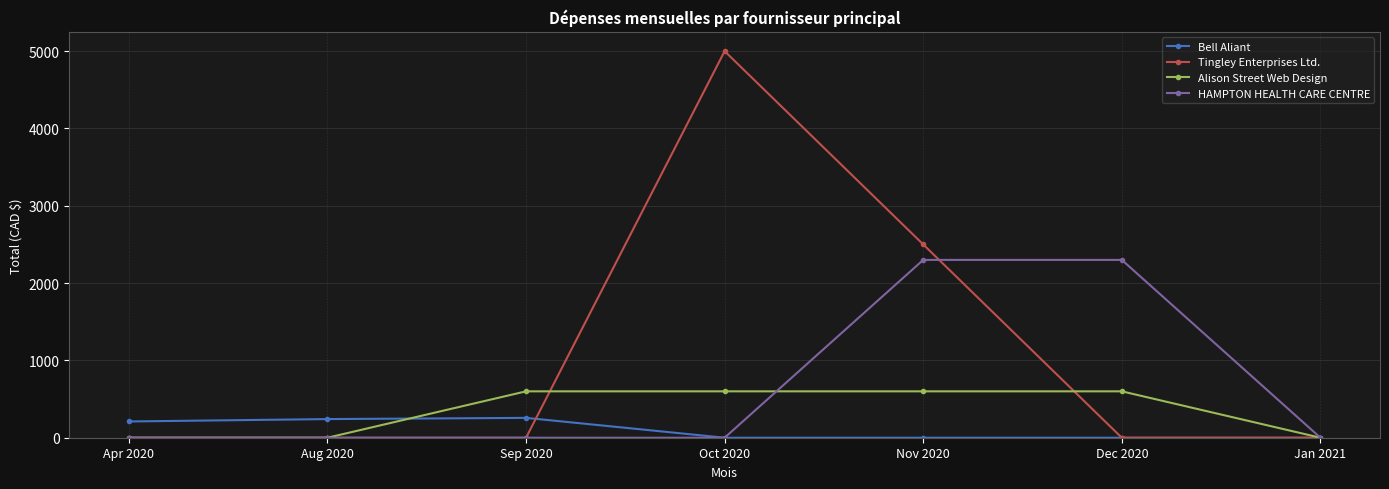

Which series has the widest spread of values?

Tingley Enterprises Ltd.